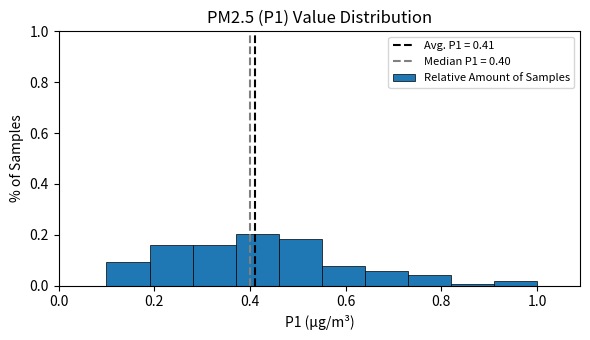

Reading left to right, list every bar in this chart as the range it spans on the x-axis followed by its height. Neither the bar edges nor the heights are printed on the chart, so give them approximately, as read against the axes.

0.10 to 0.19: 0.10
0.19 to 0.28: 0.16
0.28 to 0.37: 0.16
0.37 to 0.46: 0.20
0.46 to 0.55: 0.18
0.55 to 0.64: 0.08
0.64 to 0.73: 0.06
0.73 to 0.82: 0.04
0.82 to 0.91: under 0.02
0.91 to 1.00: under 0.02